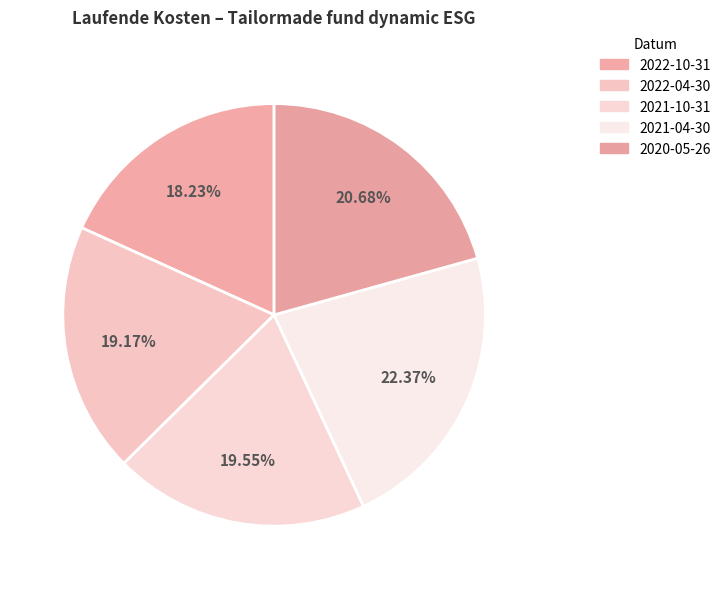

To the nearest percent, what portion does 2021-10-31 represent?

20%